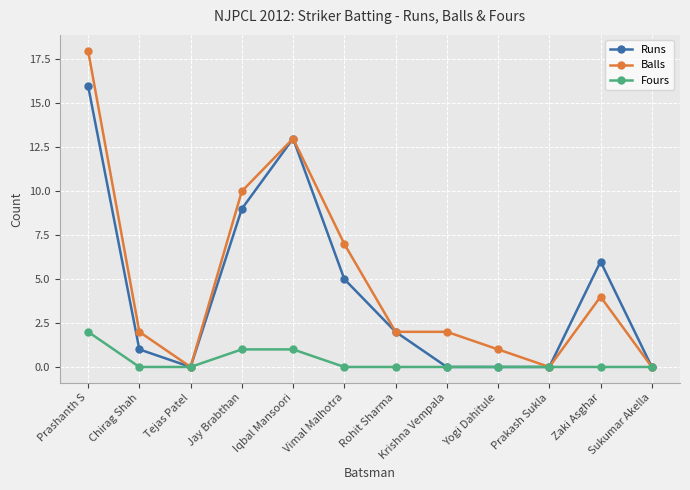

At which category does Runs reach its first local valley?

Tejas Patel